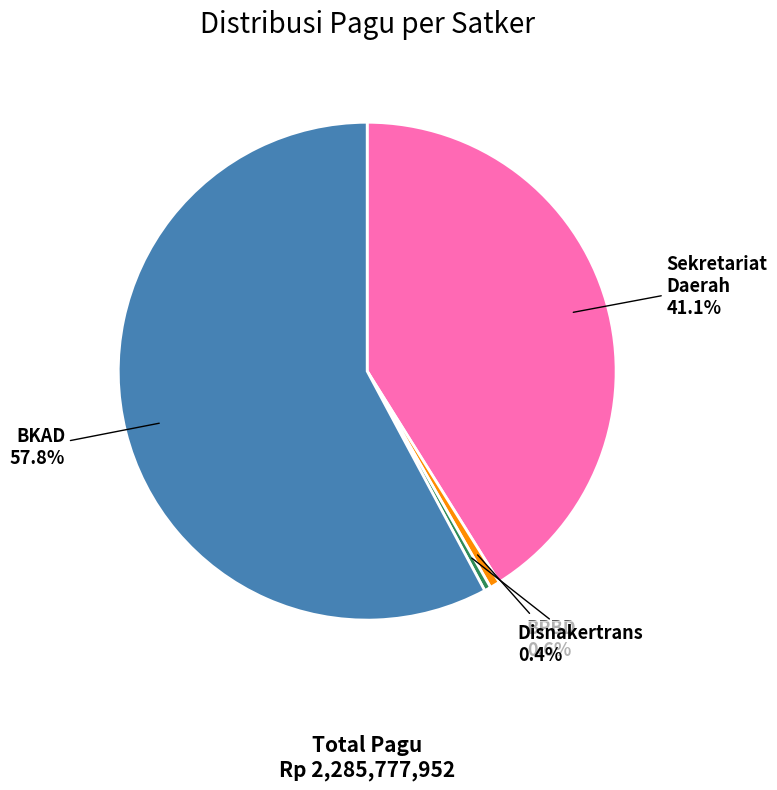

Which has a higher value, BPBD or Sekretariat Daerah?

Sekretariat Daerah